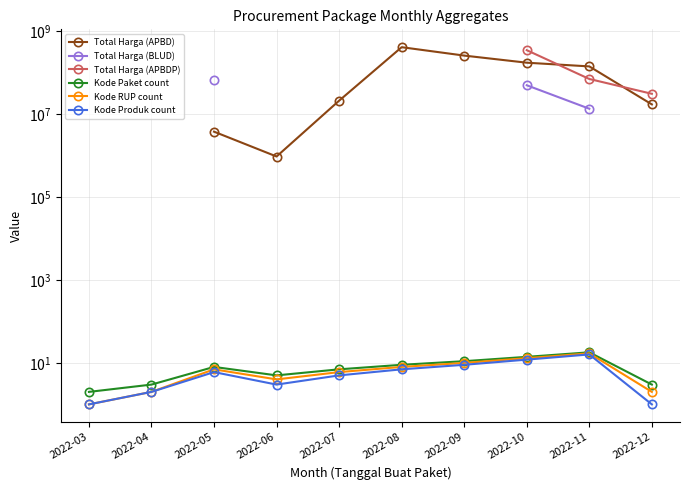

What is the value of the Kode Paket count point at the 9th from the left?

18.0